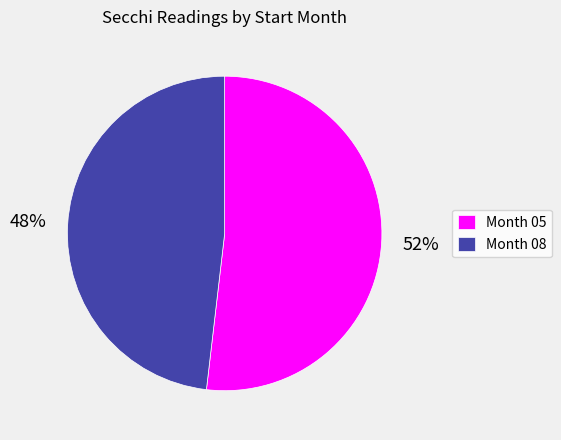

Is it true that Month 05 is 61% of the pie?

False